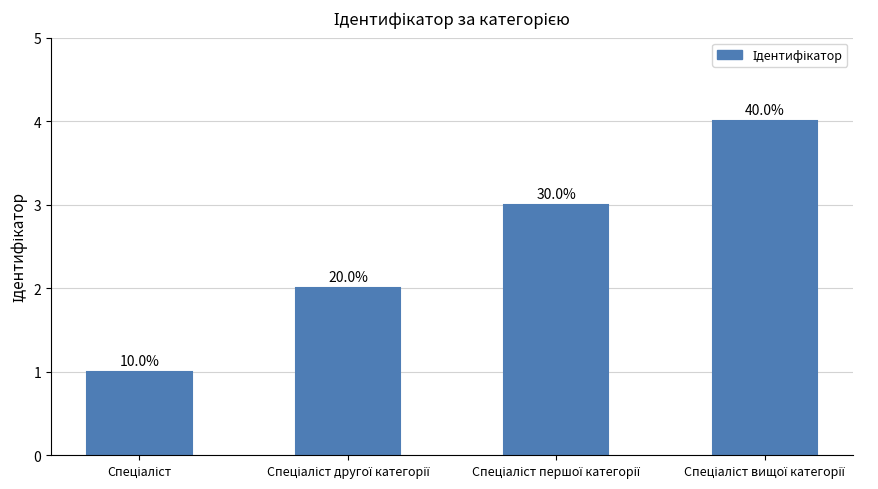

Reading left to right, extract all data points from this chart.

Спеціаліст=1	Спеціаліст другої категорії=2	Спеціаліст першої категорії=3	Спеціаліст вищої категорії=4